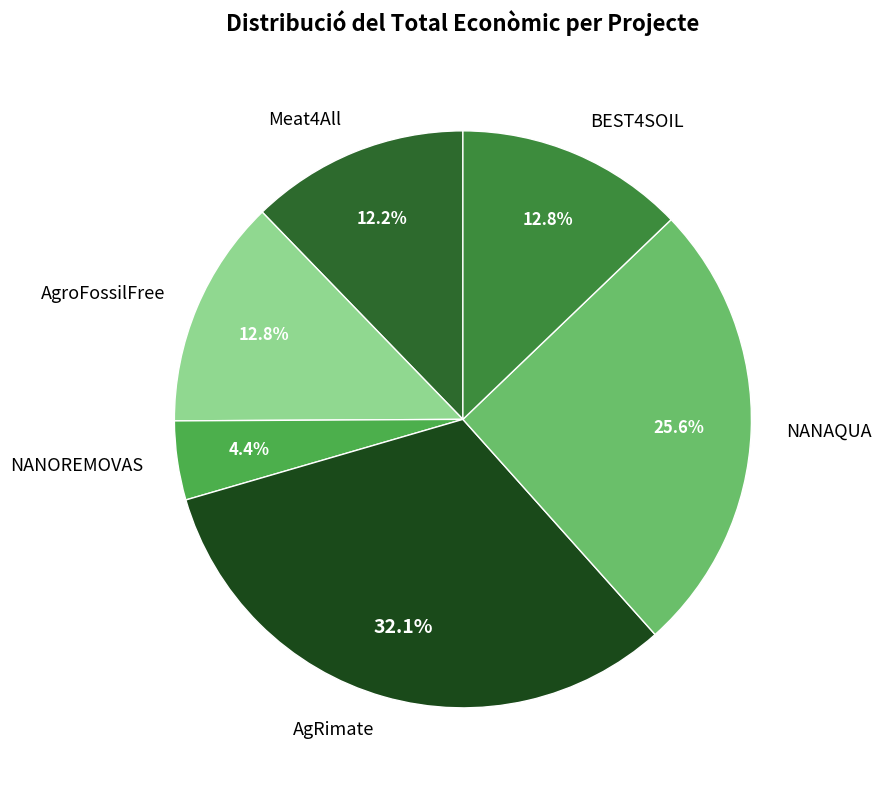

To the nearest percent, what is the average slice percentage?

17%